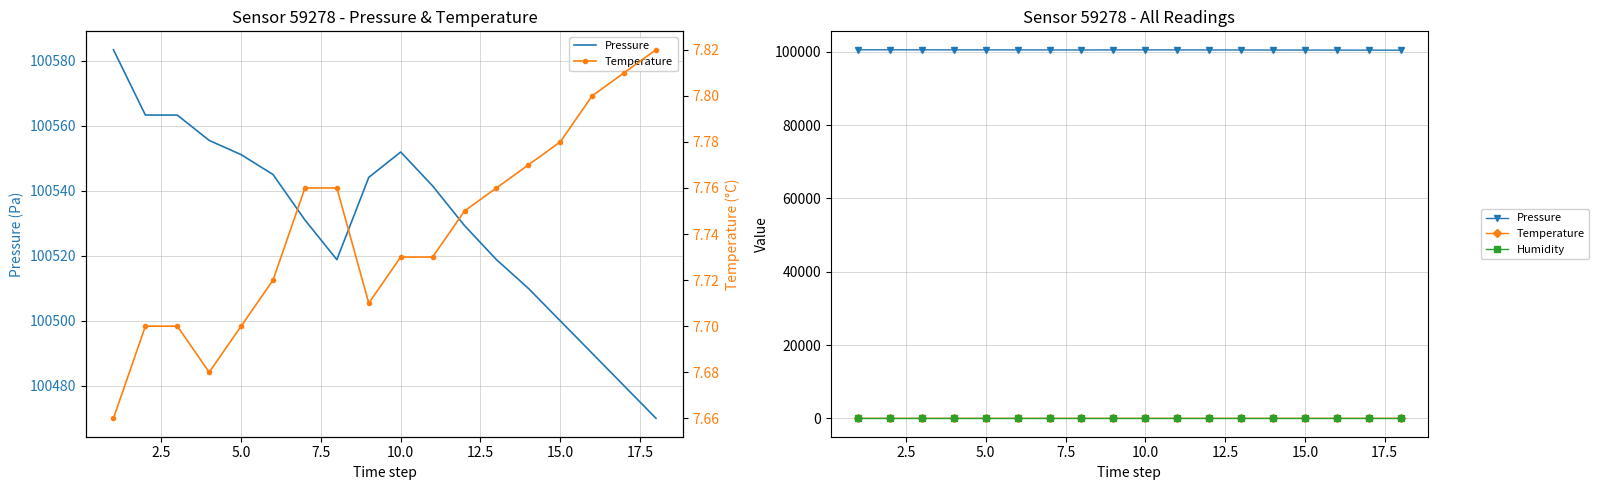

How many values in the Pressure series are below 100541?

9